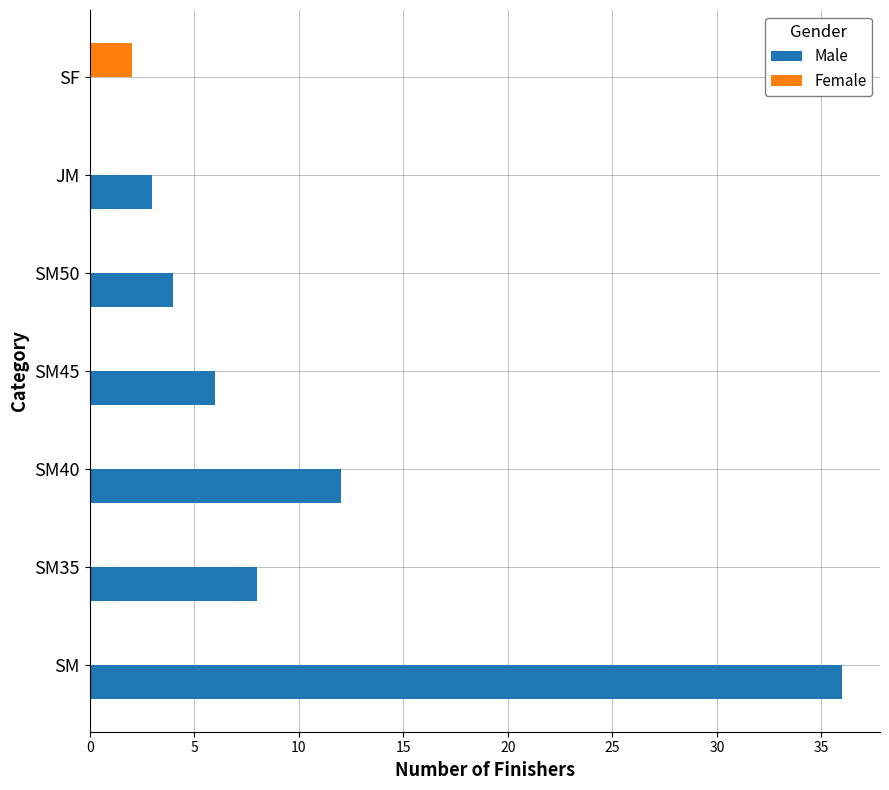

What is the sum of the Male values at SM and SF?

36